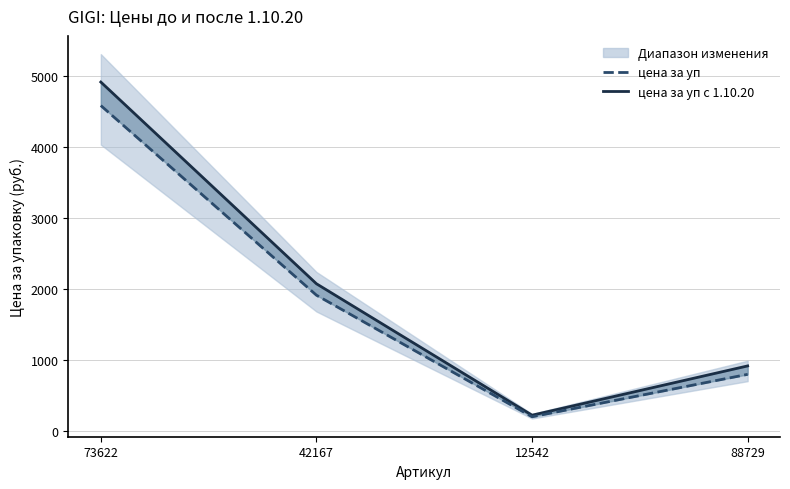

The цена за уп series shows 203.5 at 12542. True or false?

True